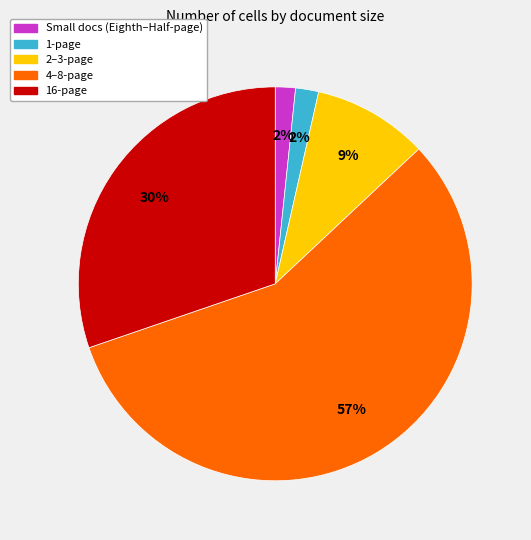

Is the sum of 16-page and 2–3-page greater than half?

No